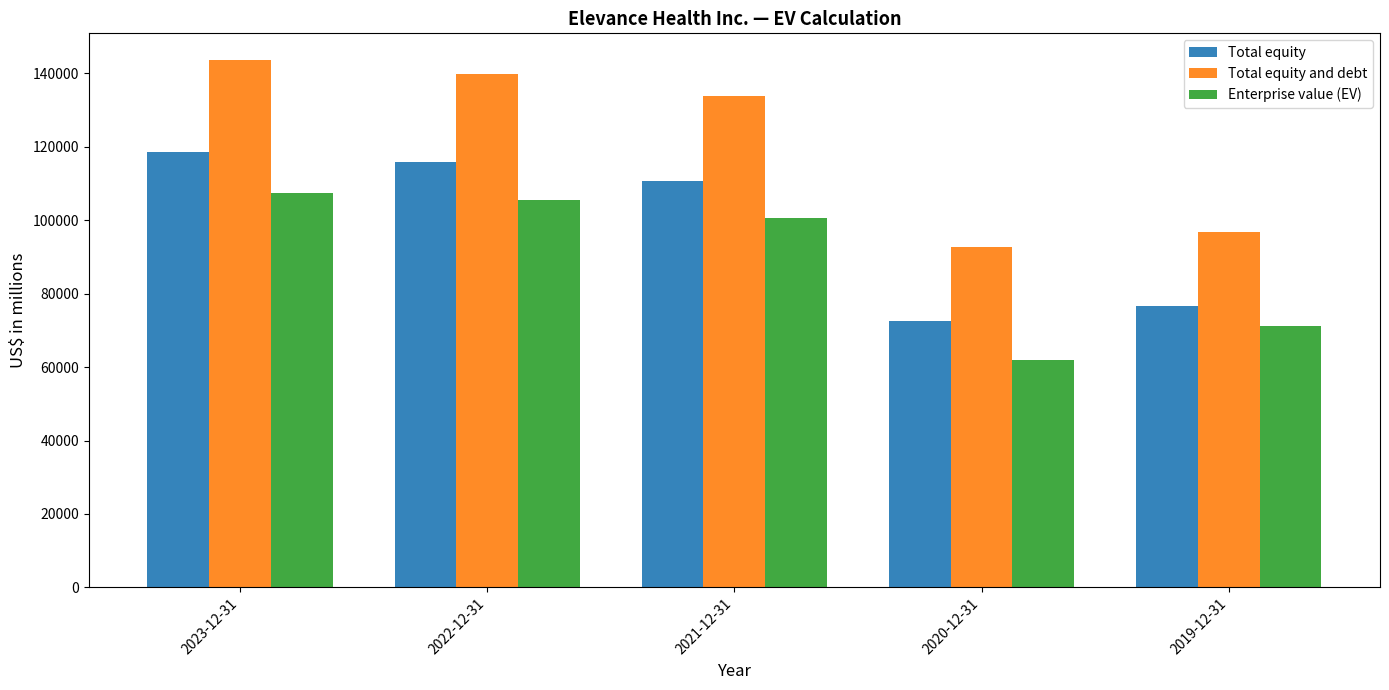

Is it true that Total equity equals 45103 at 2021-12-31?

False